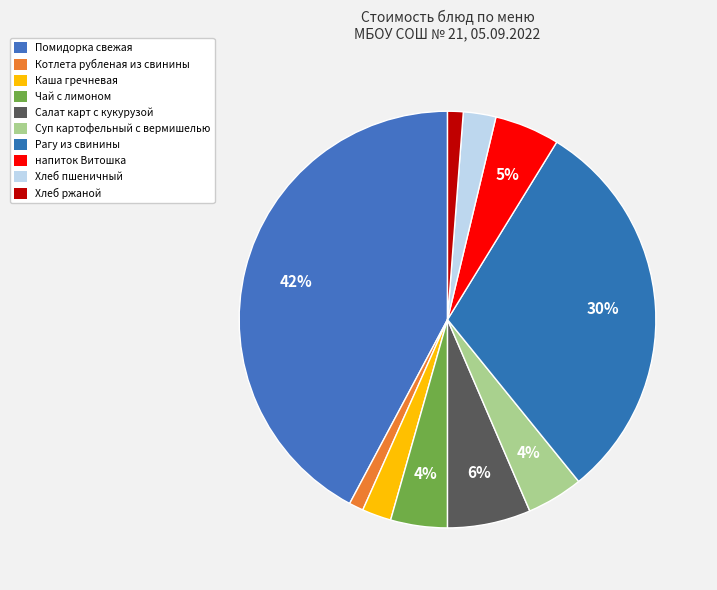

True or false: Хлеб ржаной accounts for 12% of the total.

False